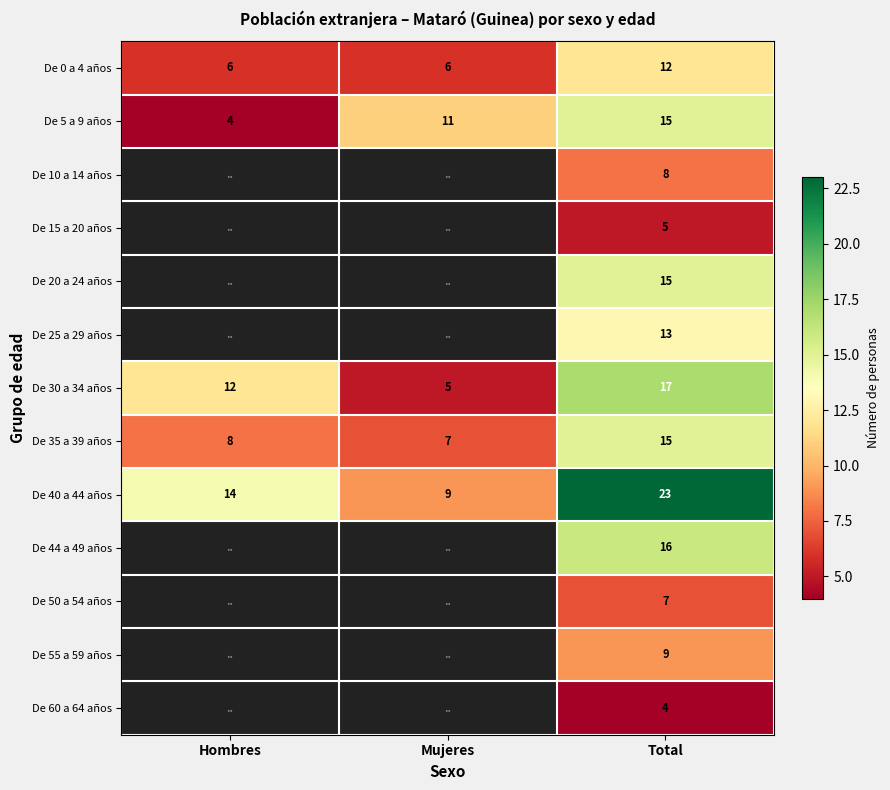

What is the difference between the highest and lowest values at Total?

19